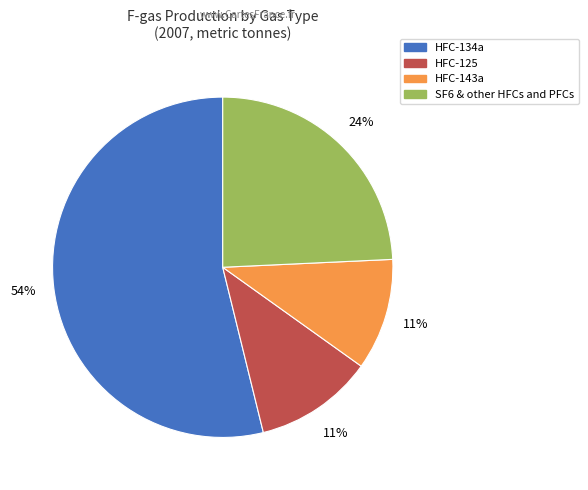

Does any single category account for the majority?

Yes